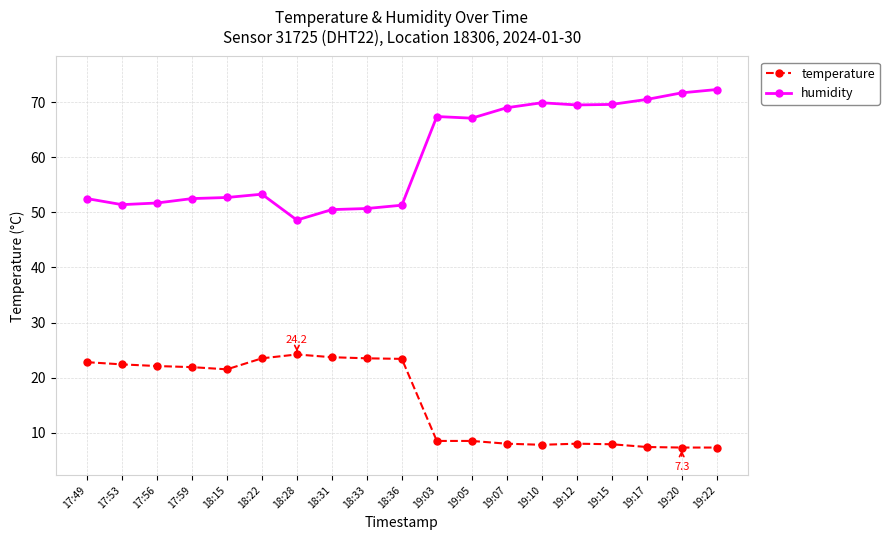

Which category has the lowest value in the humidity series?

18:28